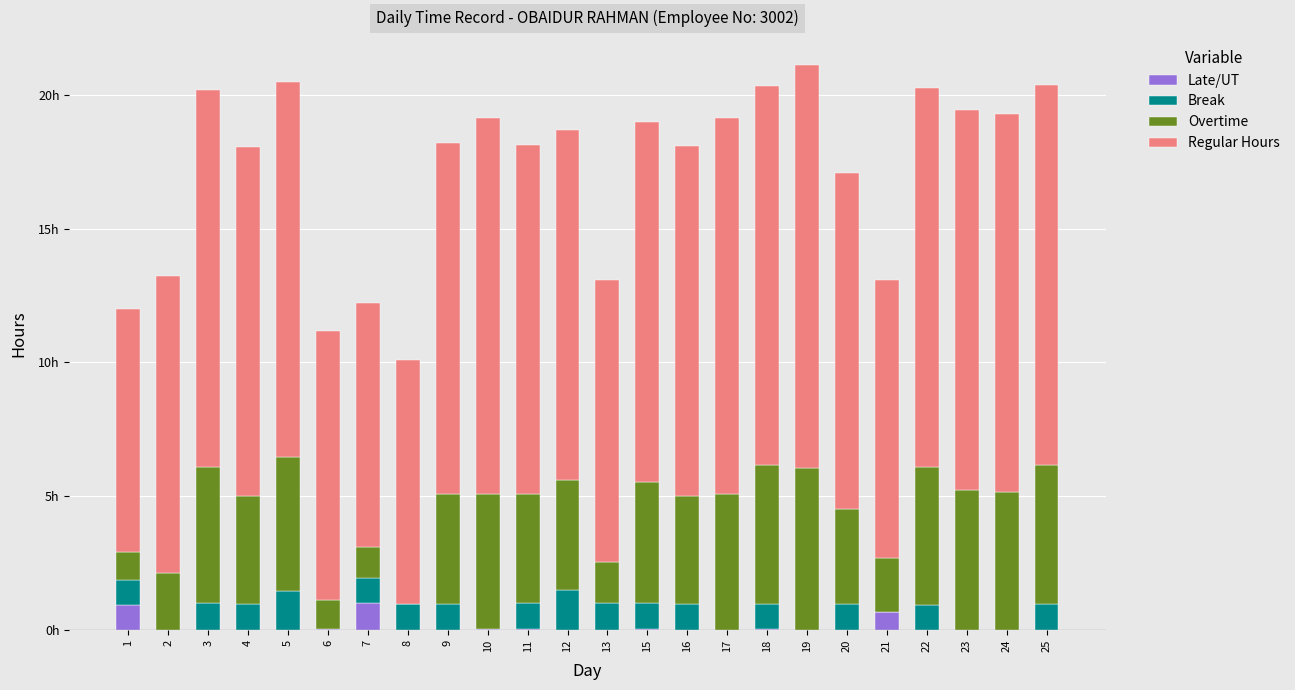

At how many categories does at least one series exceed 12?

17